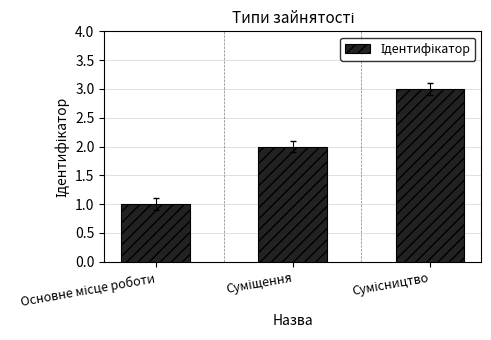

What is the greatest value displayed?

3